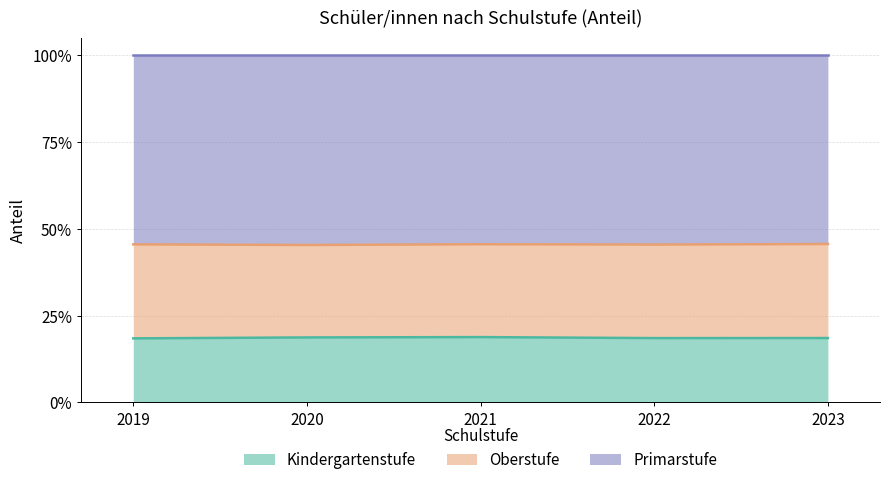

At which category is the sum across all series the highest?

2021